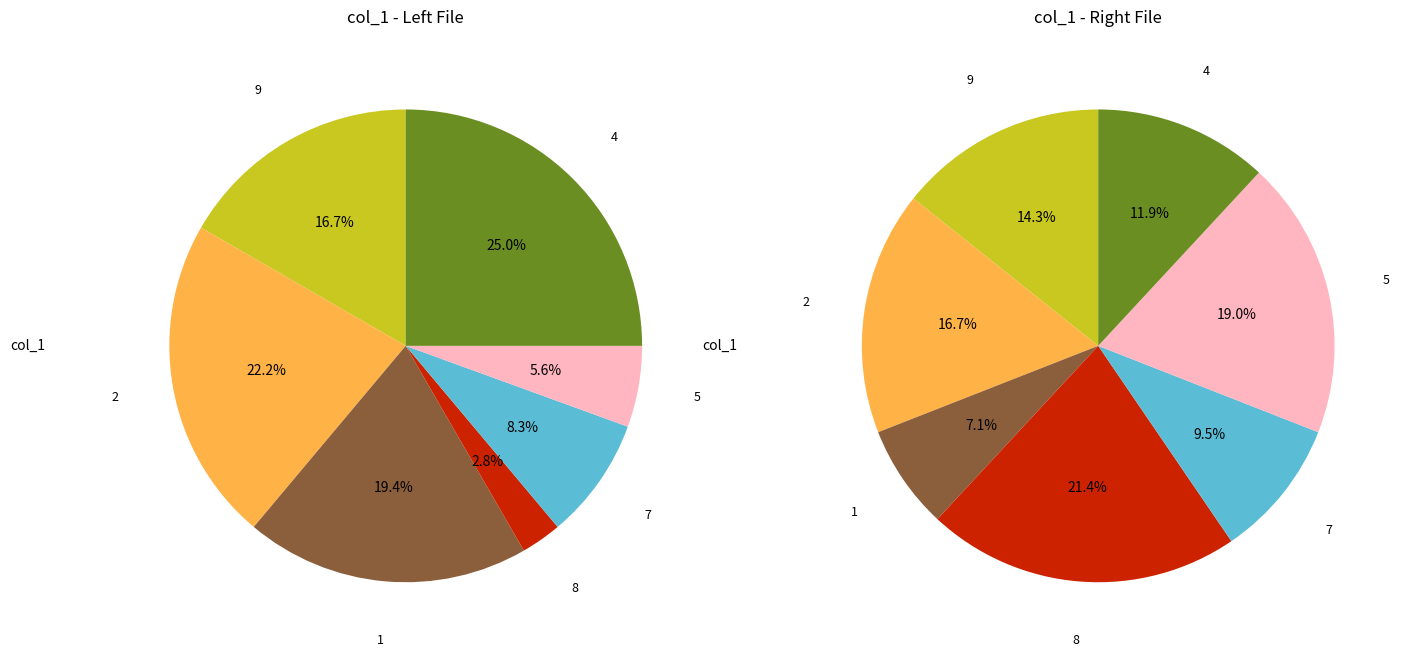

To the nearest percent, what percentage of the pie is 8?

21%